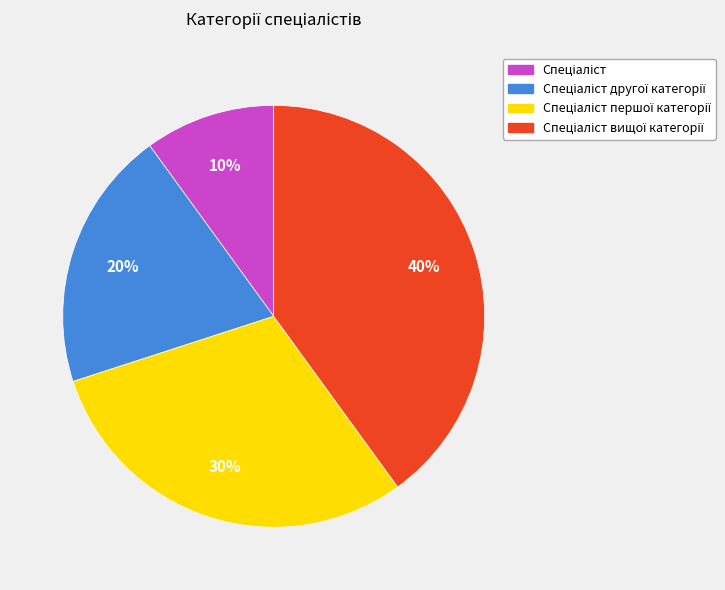

Count the number of slices in the pie.

4